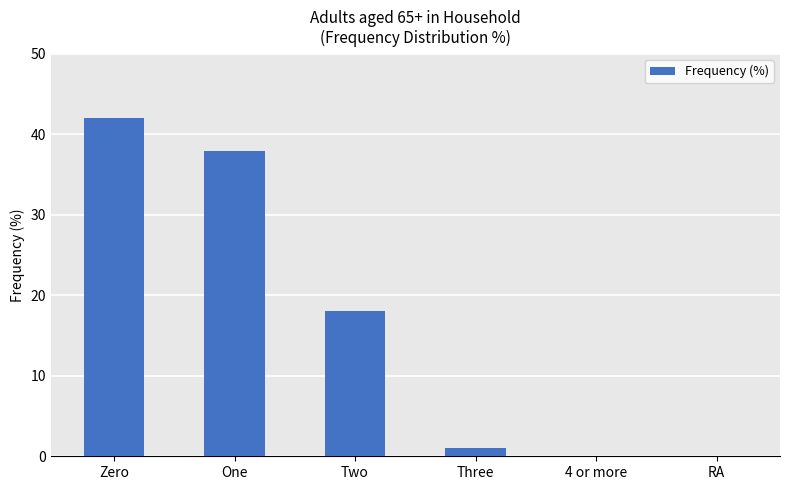

What is the sum of all values?

99